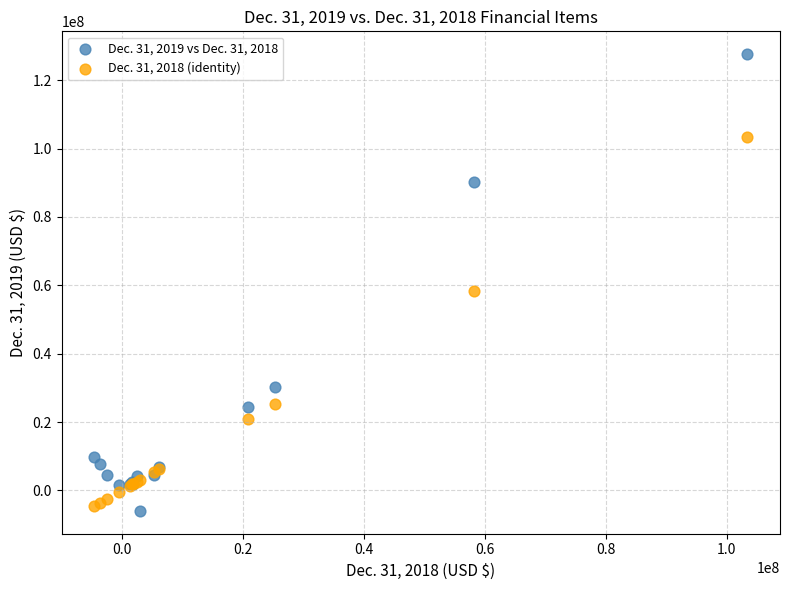

Which series has the largest Y range (max minus min)?

Dec. 31, 2019 vs Dec. 31, 2018